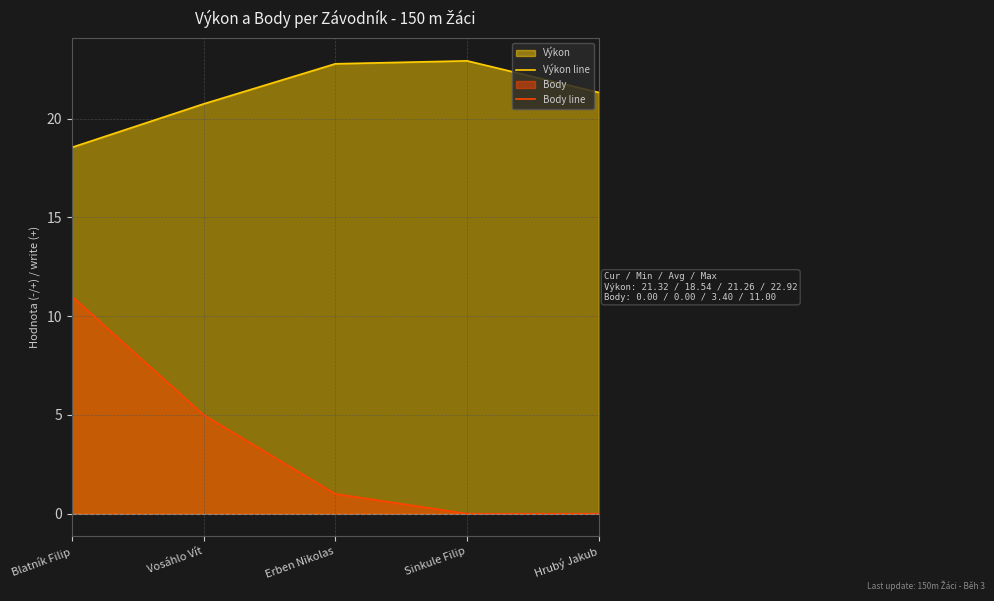

Is it true that Body line equals 7.3 at Sinkule Filip?

False